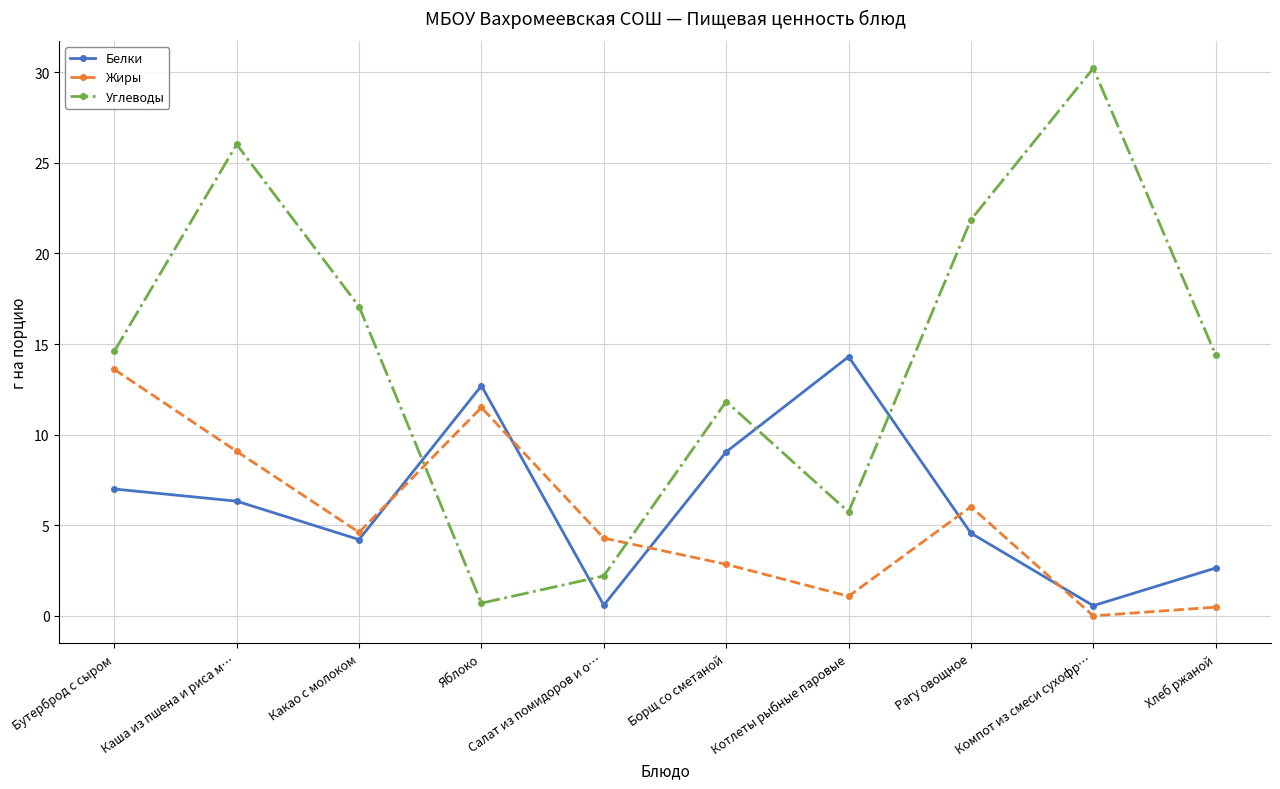

Reading left to right, transcribe all the data shown in this chart.

Белки: 7.0	6.3	4.2	12.7	0.6	9.0	14.3	4.6	0.6	2.6
Жиры: 13.6	9.1	4.6	11.5	4.3	2.8	1.1	6.0	0.0	0.5
Углеводы: 14.6	26.0	17.1	0.7	2.2	11.8	5.7	21.9	30.2	14.4